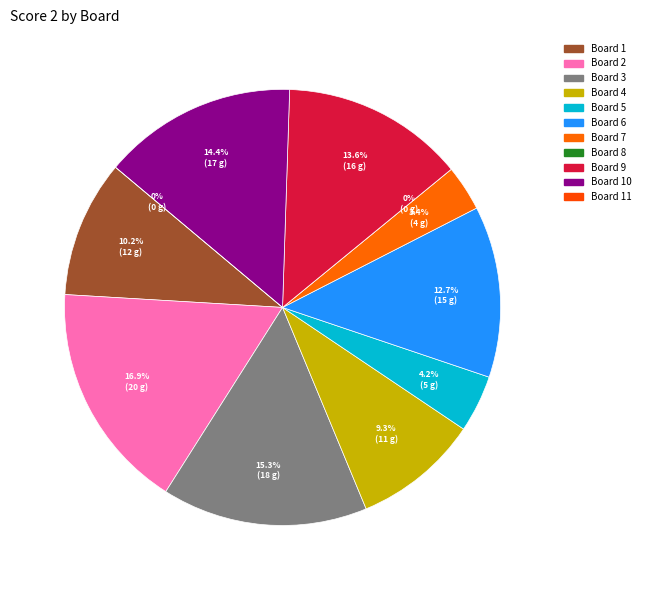

To the nearest percent, what is the difference between the largest and smallest slice percentages?

17%